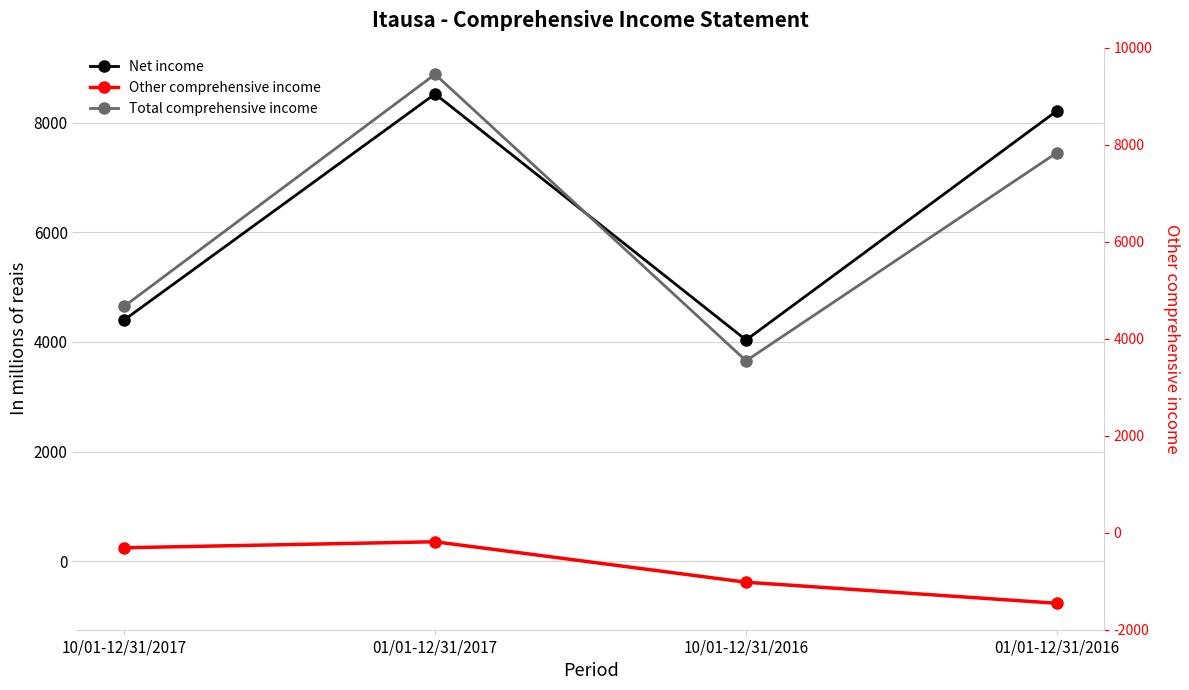

What is the minimum value shown in the chart?

-763